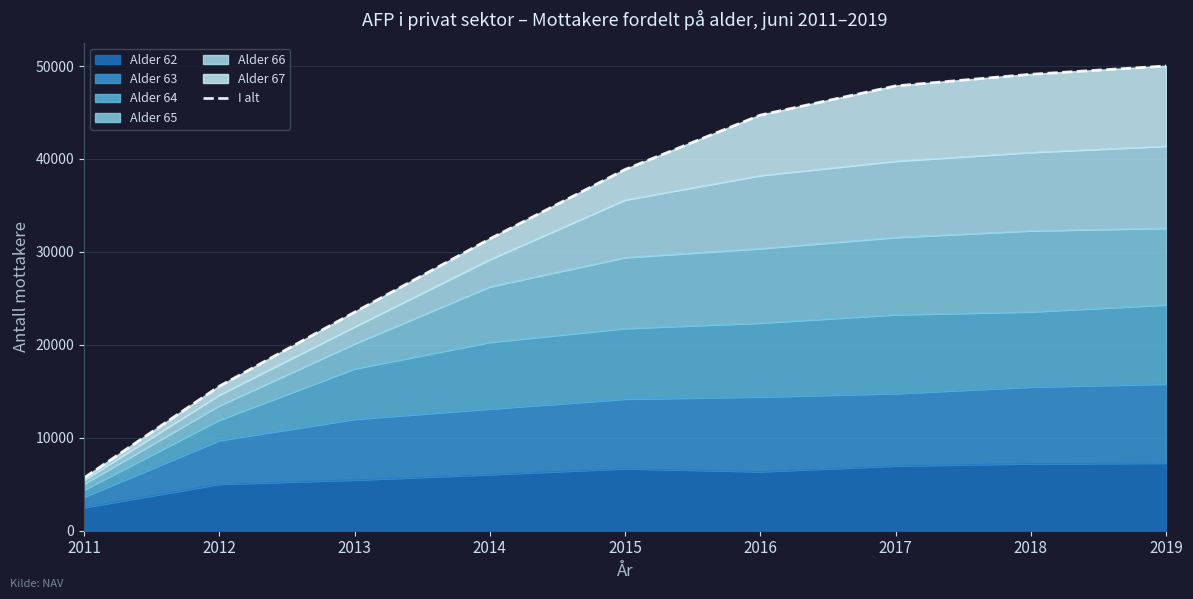

The Alder 62 series shows 2499 at 2011. True or false?

True